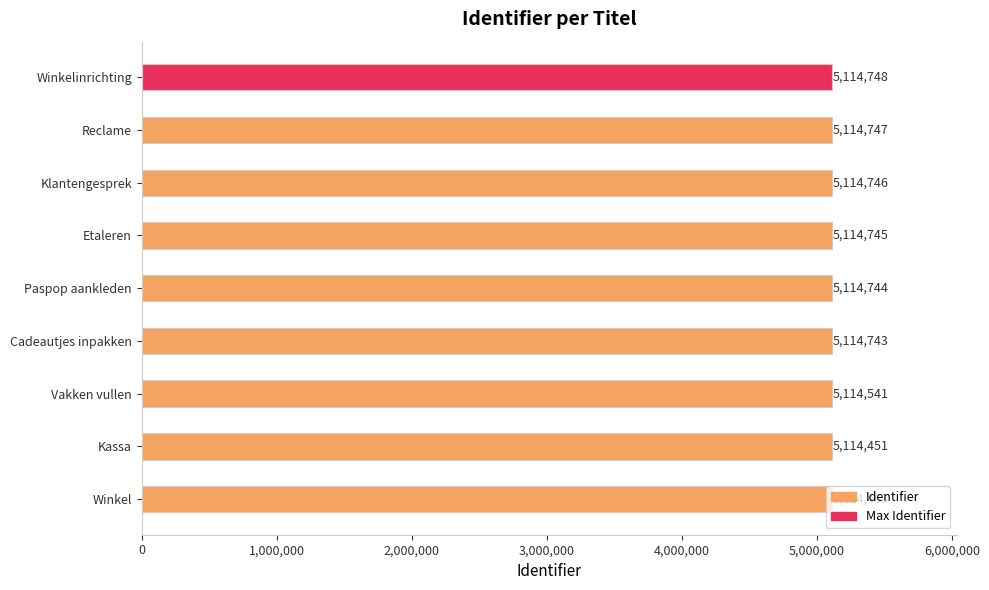

True or false: the data shows 5114748 at Winkelinrichting.

True